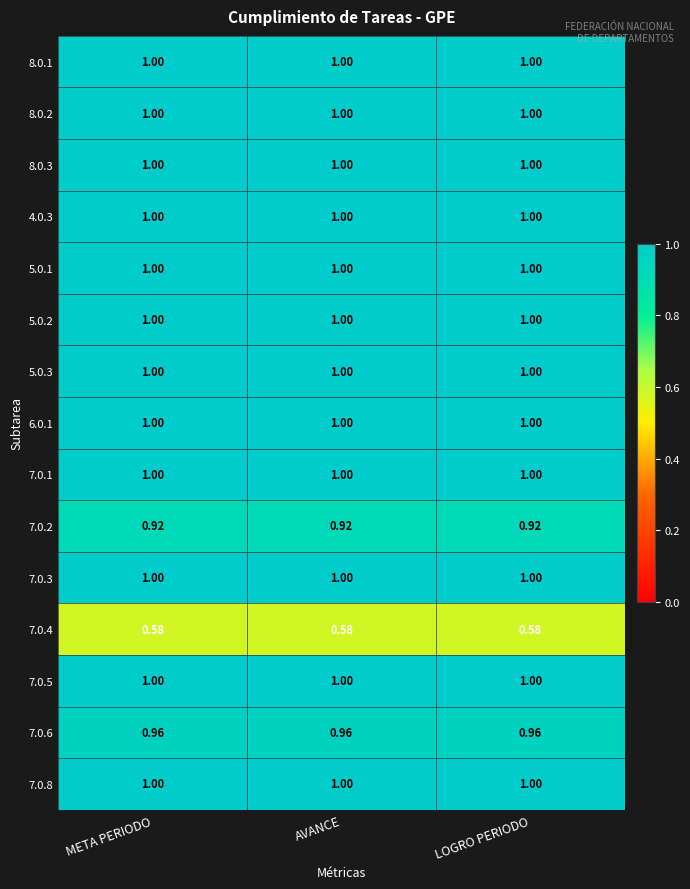

Which series has the largest total across all categories?

8.0.1